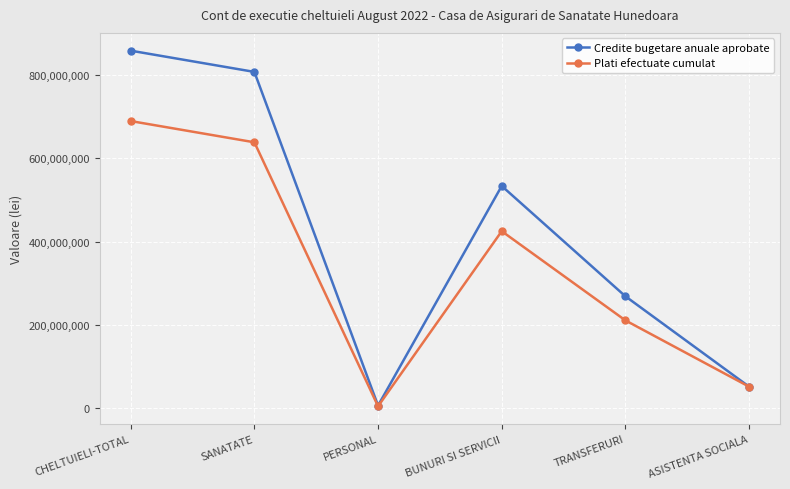

True or false: Credite bugetare anuale aprobate has more than 0 interior local peaks.

True